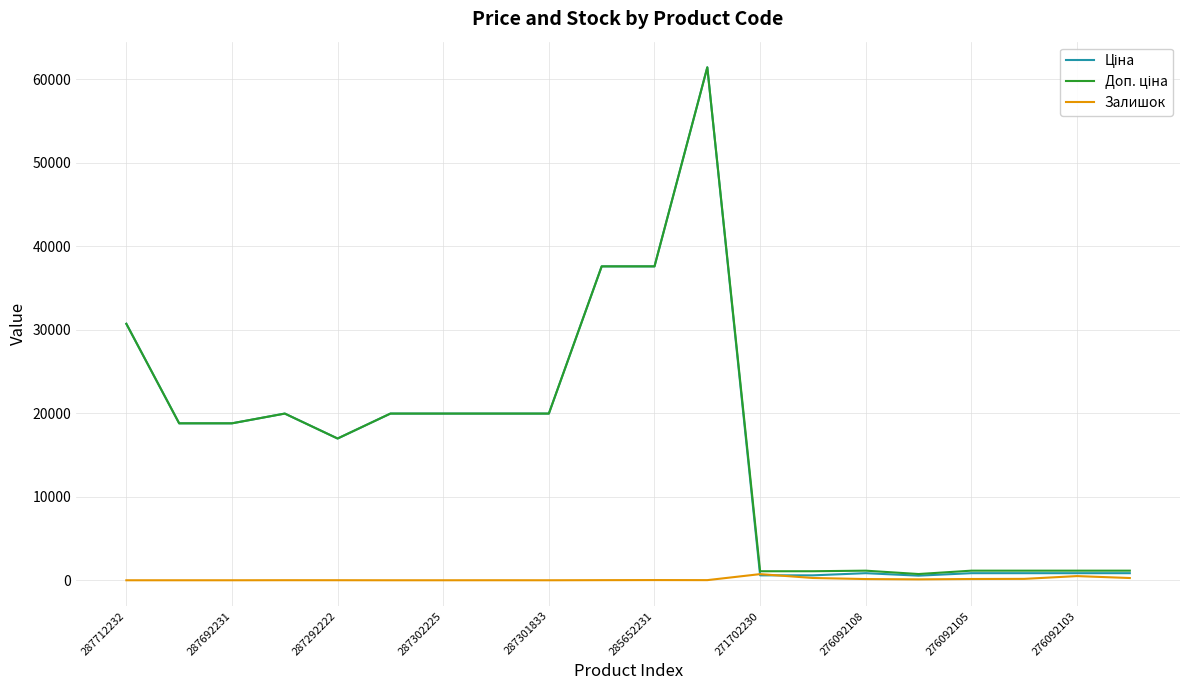

At how many categories does at least one series exceed 33279?

3